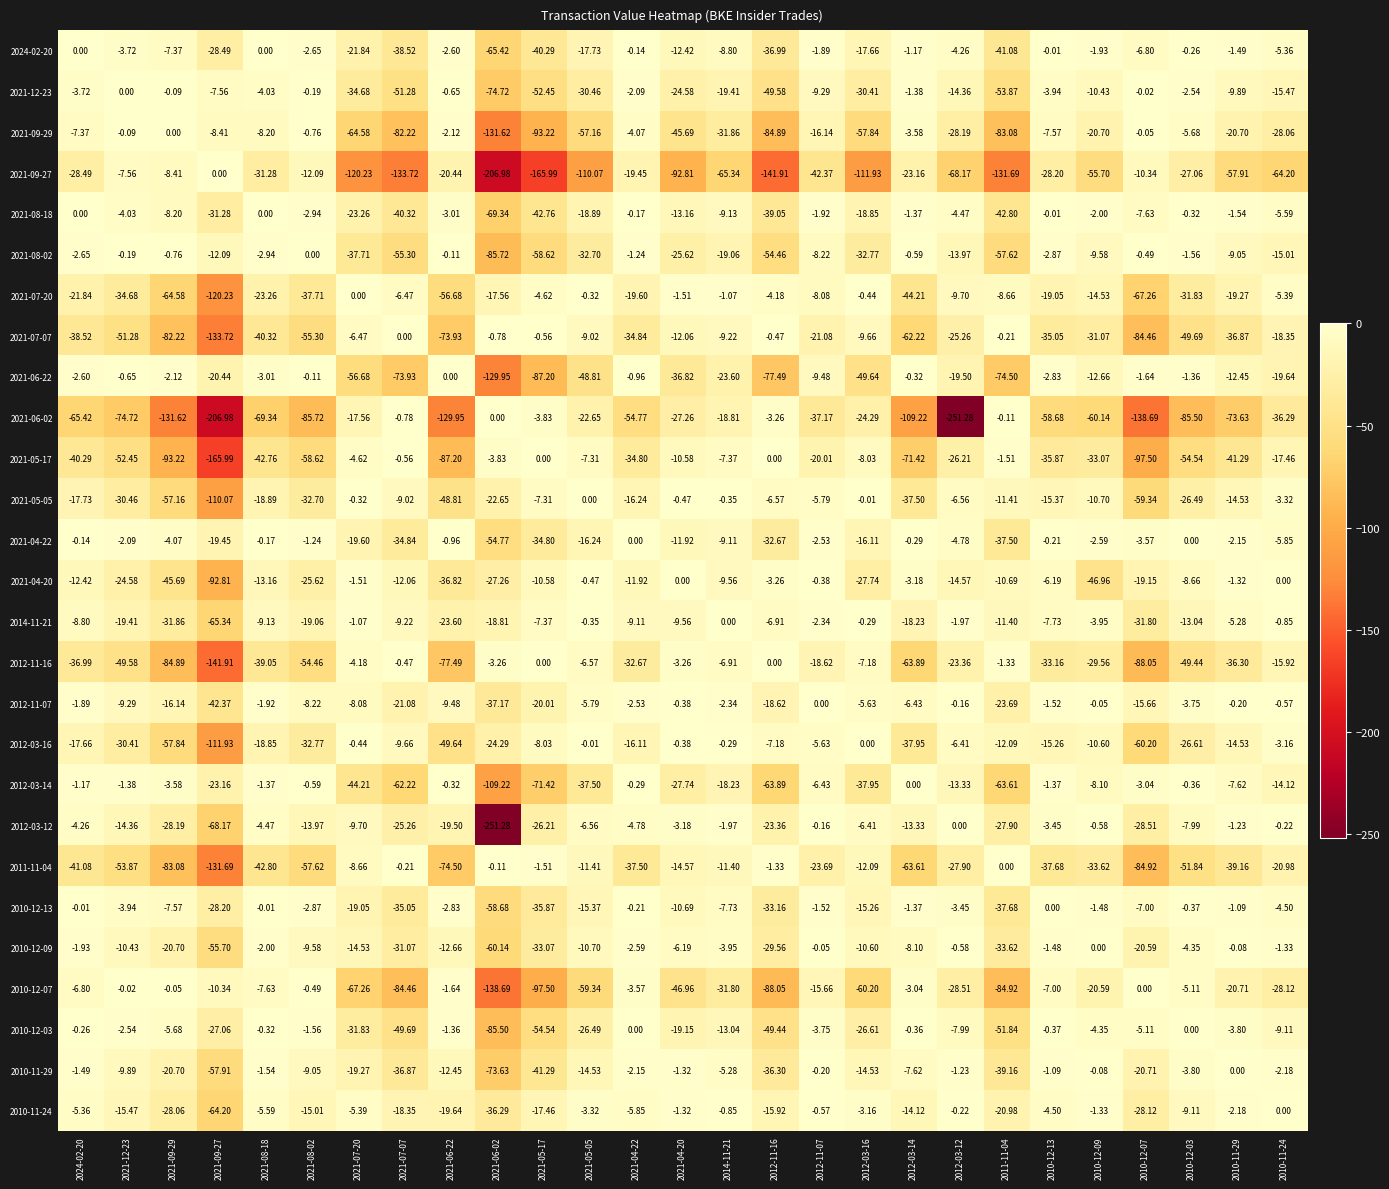

Which series has the largest range (max minus min)?

2021-06-02